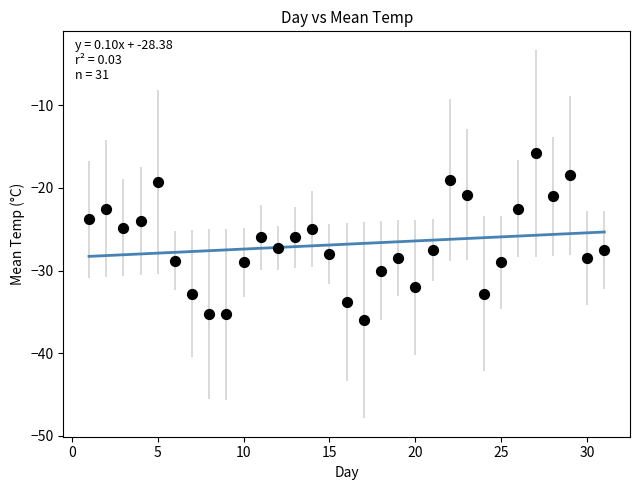

What is the range of X values (max minus min)?

30.0